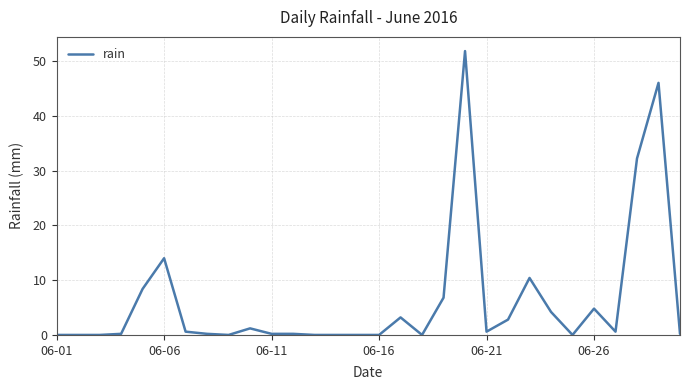

What is the difference between the maximum and minimum values?

51.8